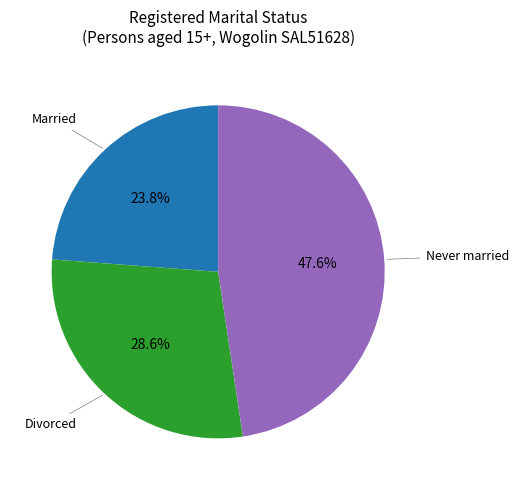

Does any single category account for the majority?

No